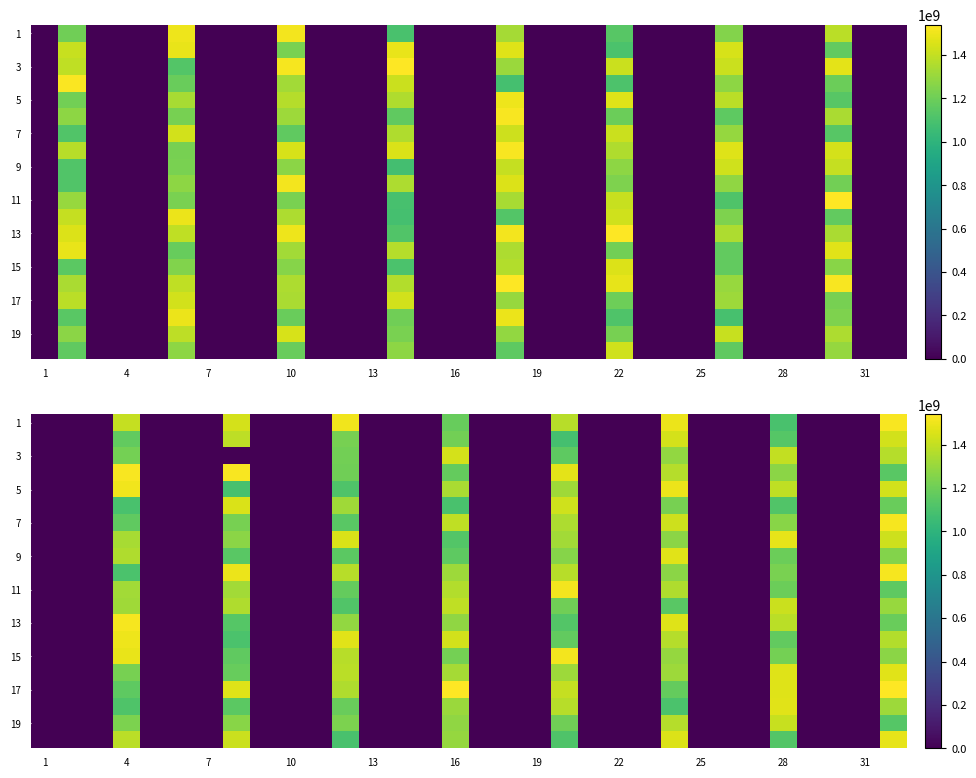

True or false: row_5 has a value of 1.6 at 24.

False